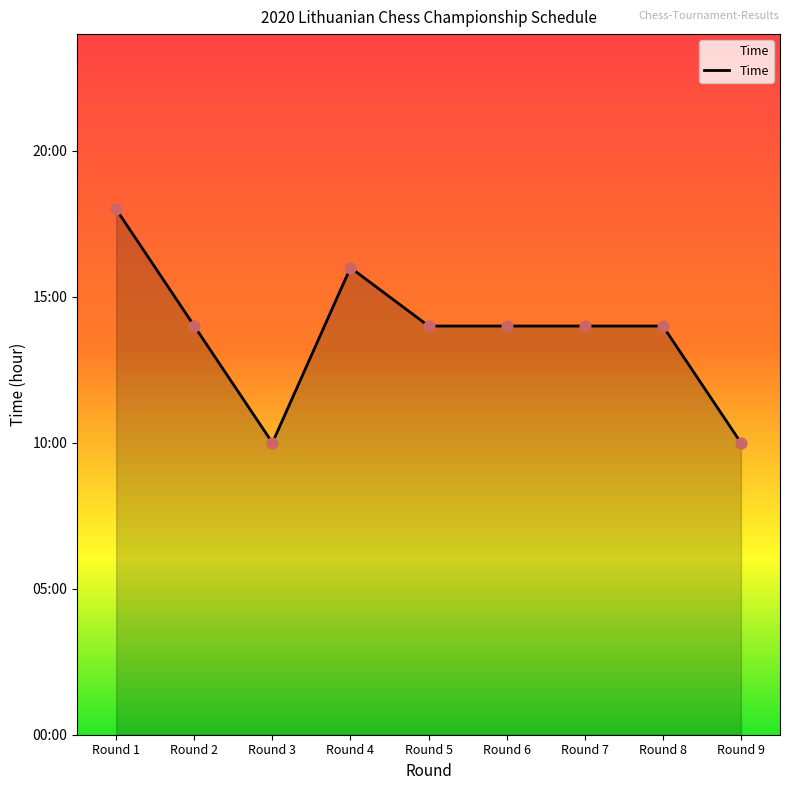

What is the change in value from Round 1 to Round 9?

-8